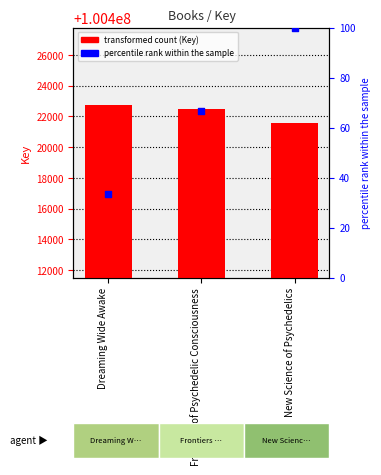

Which series contains the lowest Y value?

percentile rank within the sample